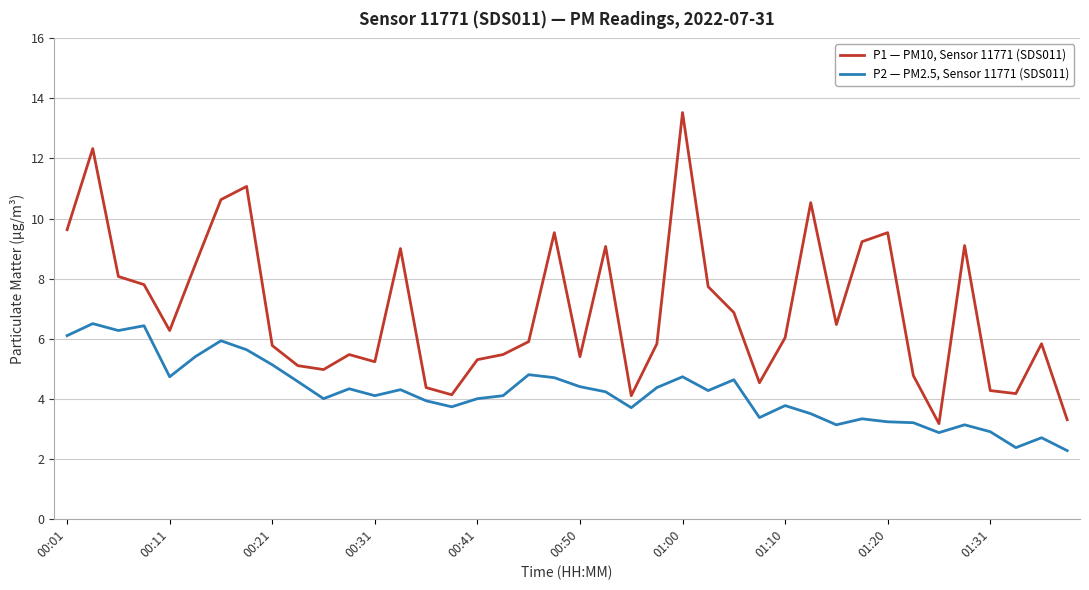

Count the number of categories in the chart.

40